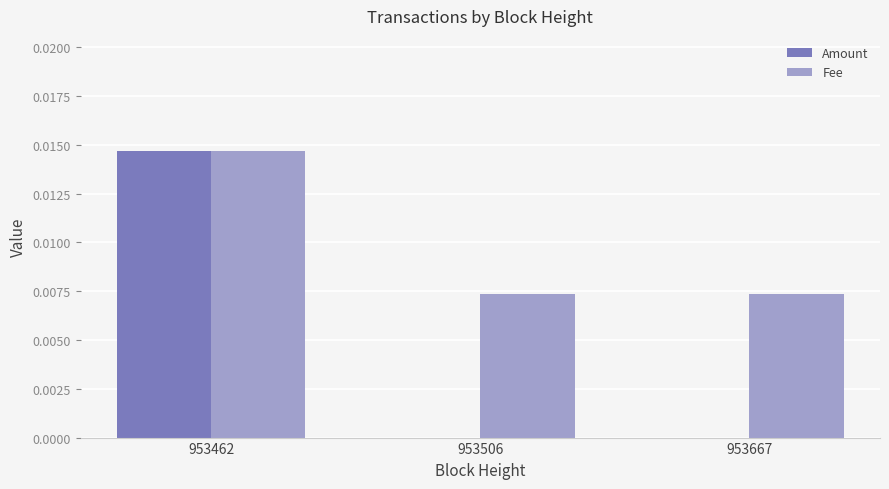

Which label corresponds to the largest value in the chart?

953462